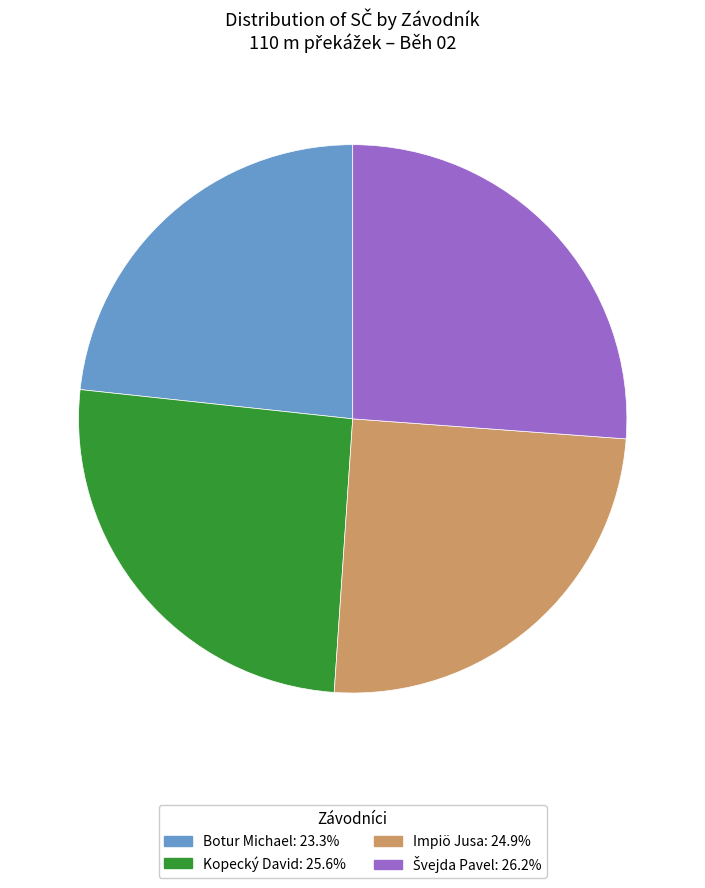

Is Kopecký David: 25.6% the majority of the pie?

No